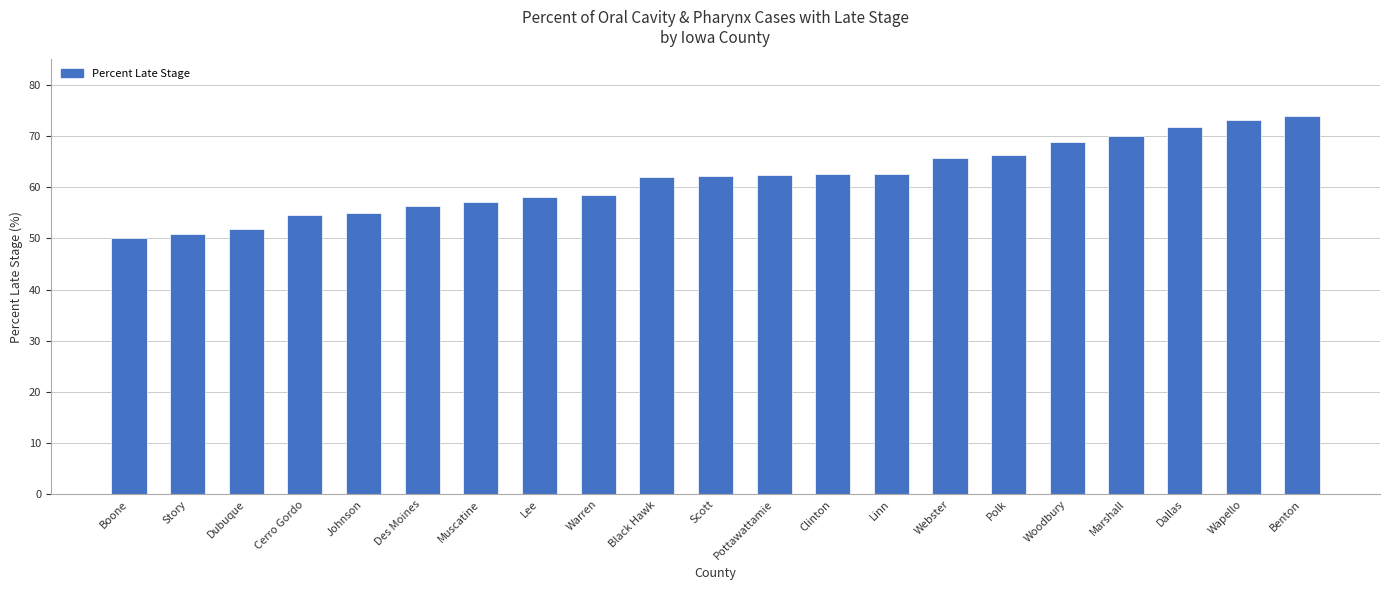

What is the approximate value at Marshall?

70.0